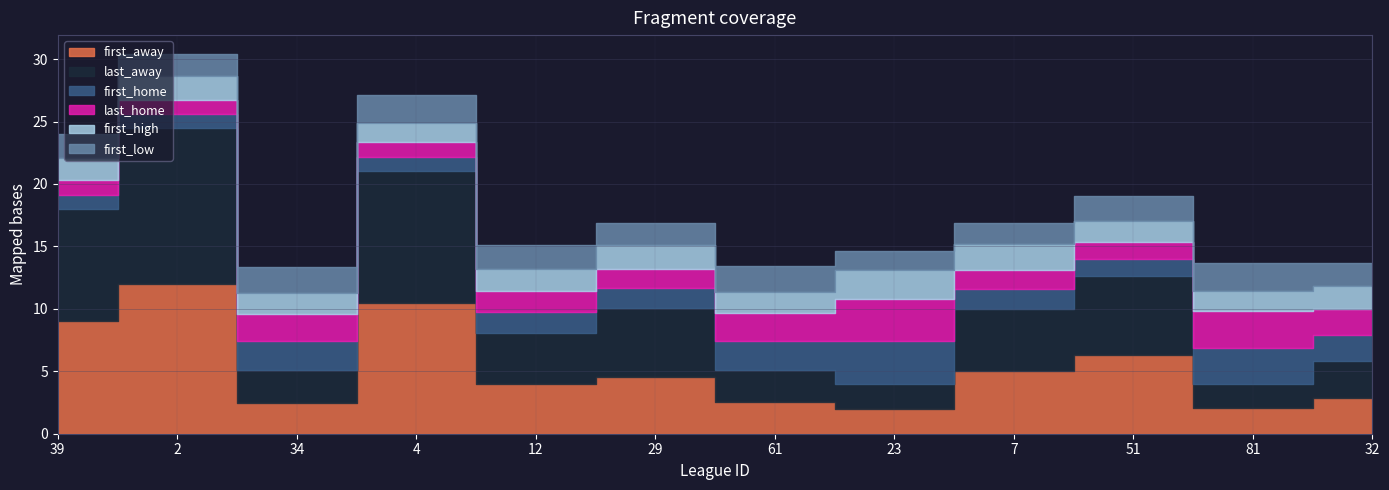

Where is the first local minimum for first_high?

4